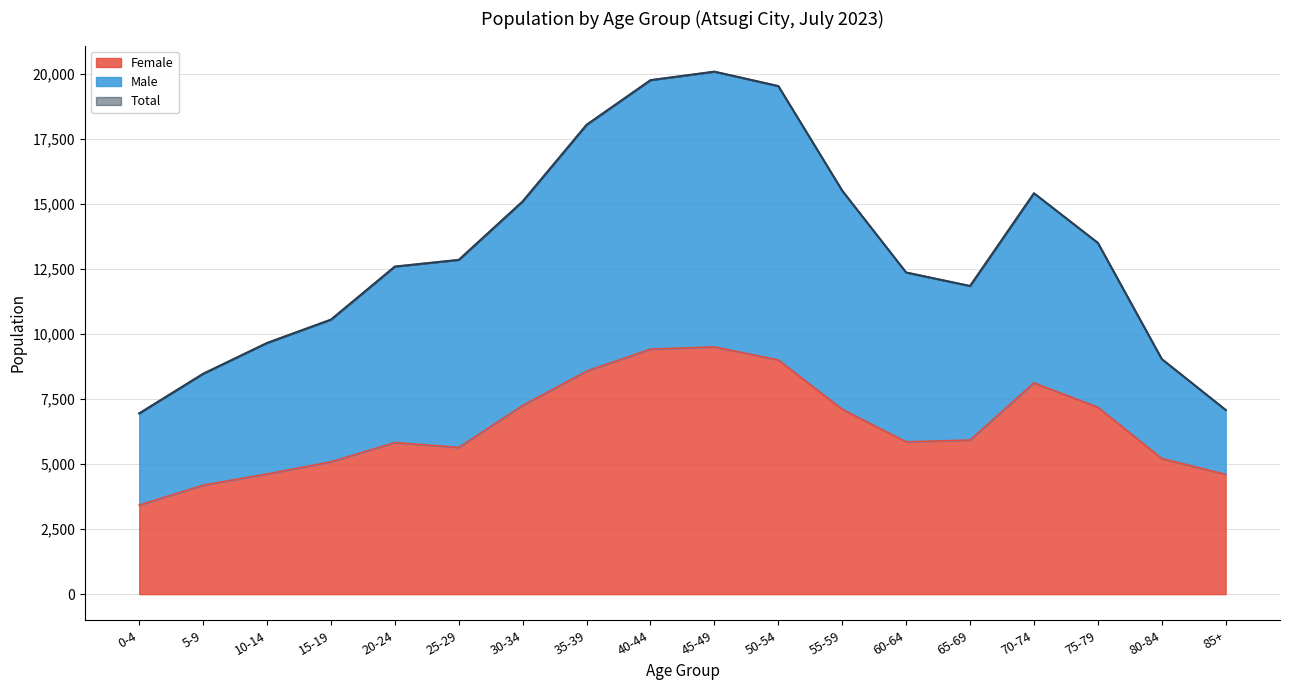

At which label does Total reach its minimum?

0-4